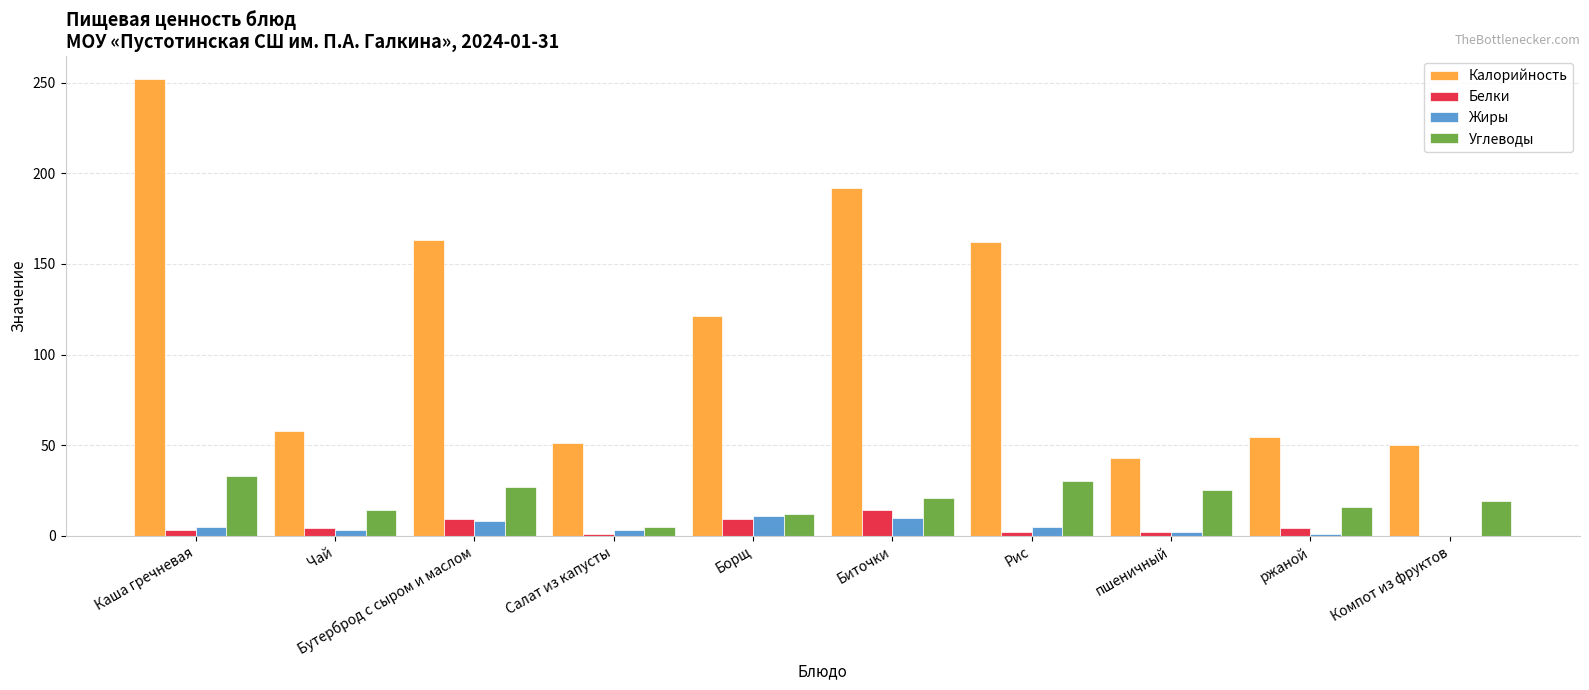

What is the difference between the Белки values at пшеничный and ржаной?

2.0